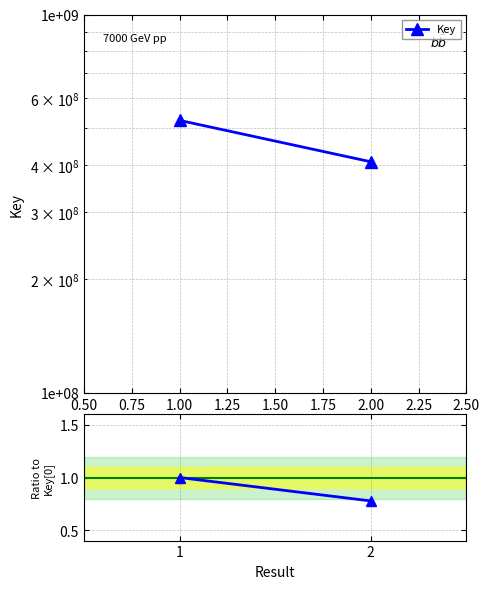

List the series in order of their overall mean, highest first.

Key, Ratio to Key[0]